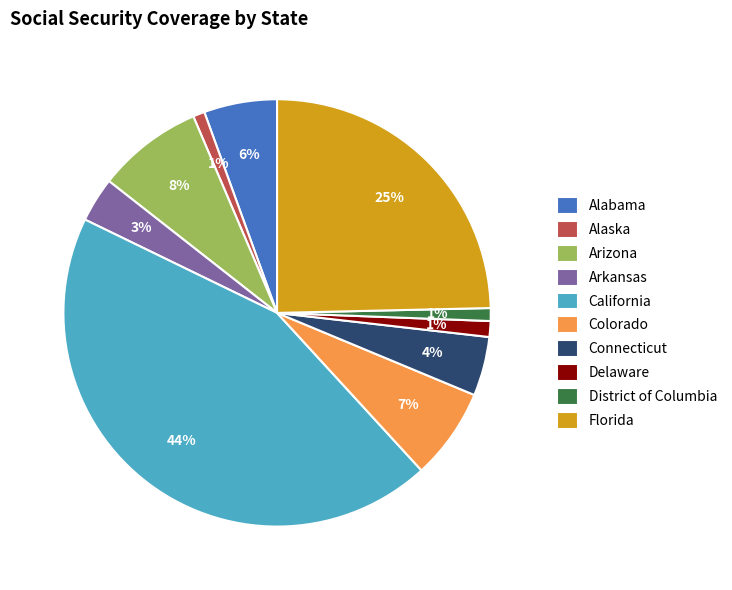

Does Arizona account for over 50% of the chart?

No